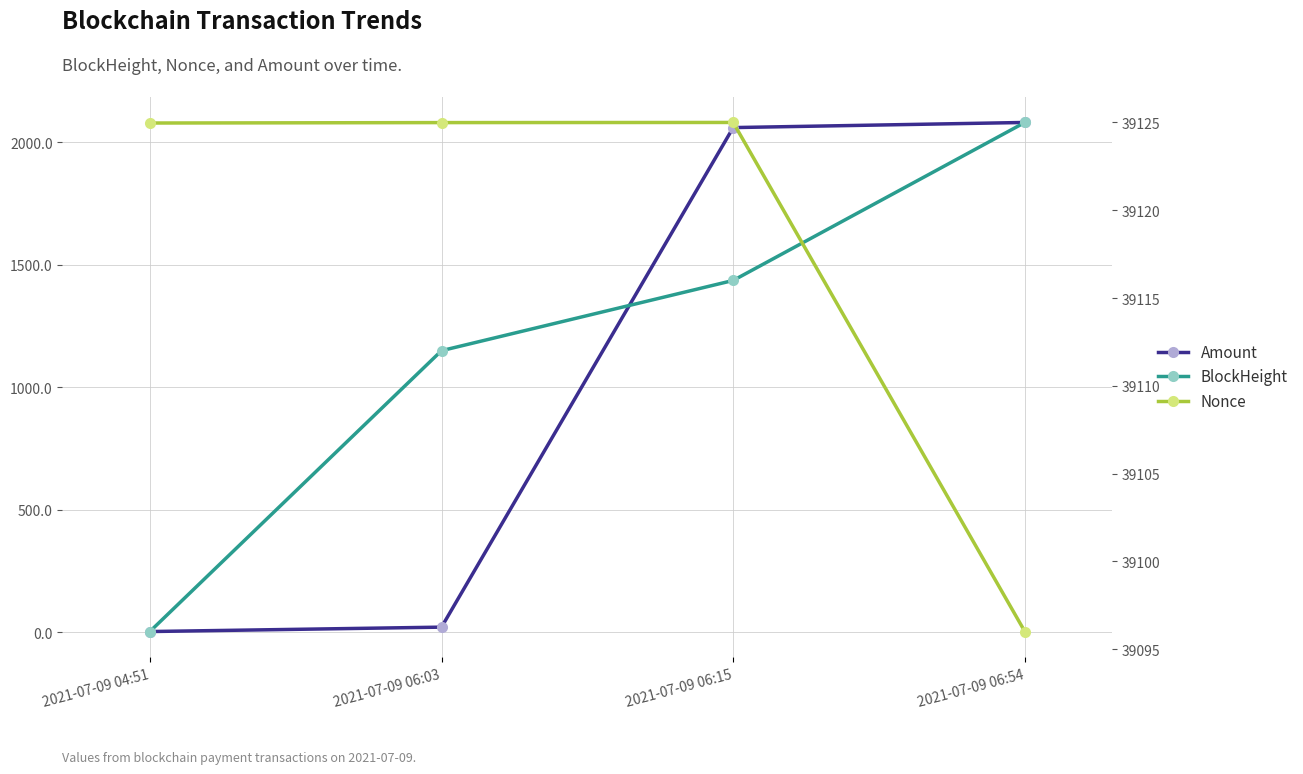

At how many categories does at least one series exceed 31482?

4